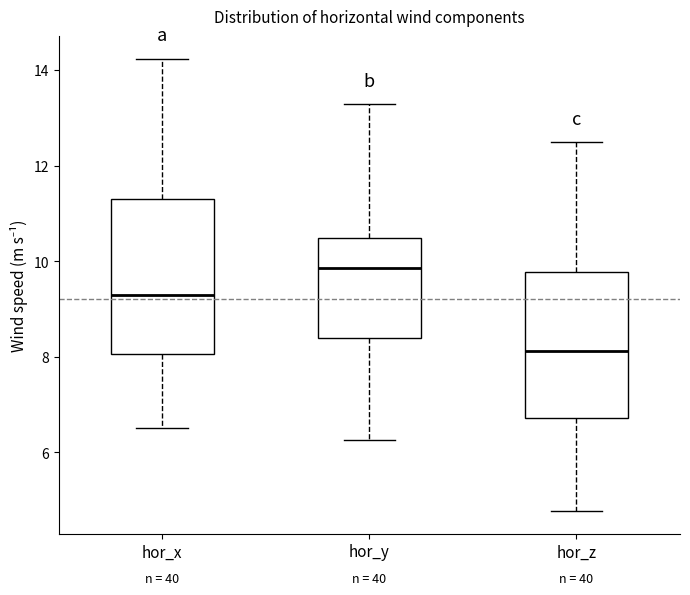

Which box has the highest median line?

hor_y